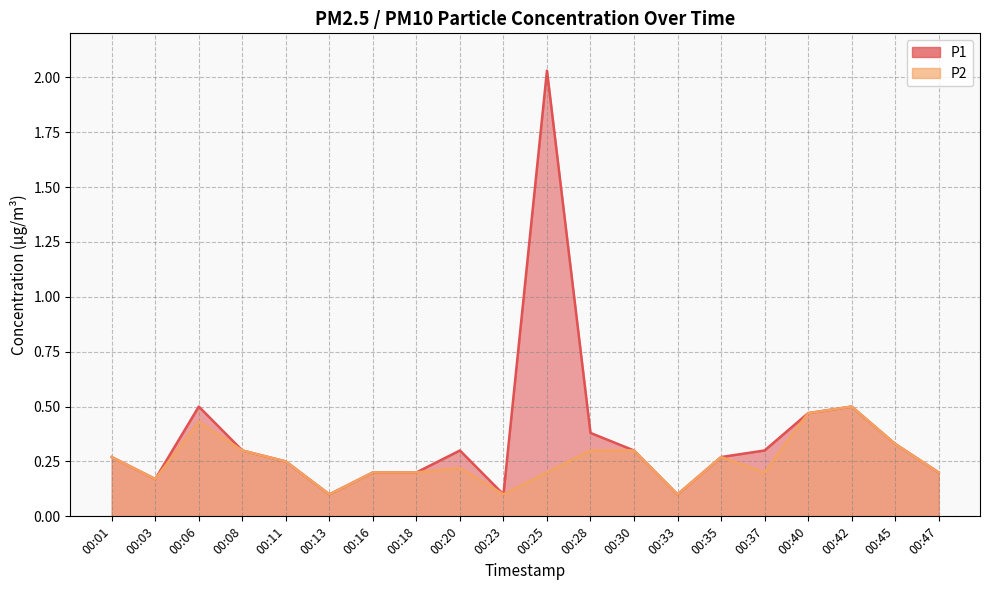

Read the P1 value at 00:47.

0.2